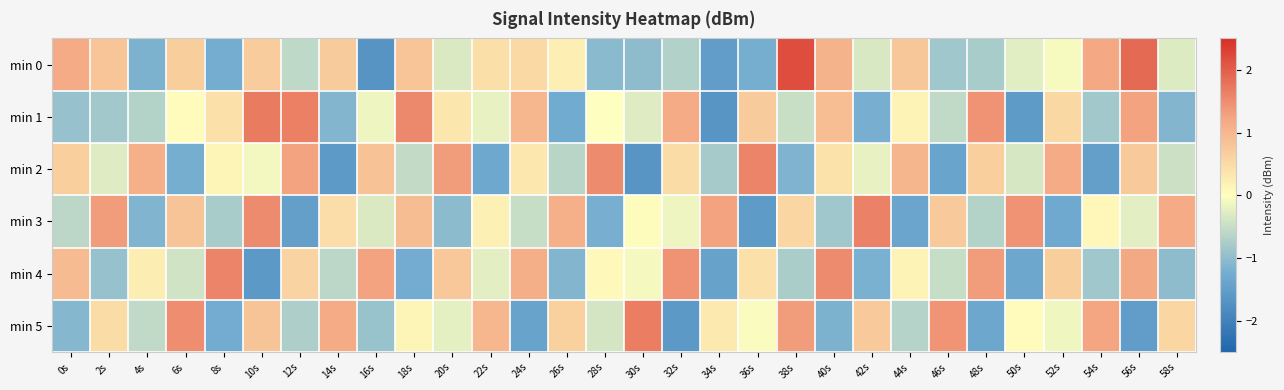

At 14s, list the series in order from largest to smallest.

min 5, min 0, min 3, min 4, min 1, min 2